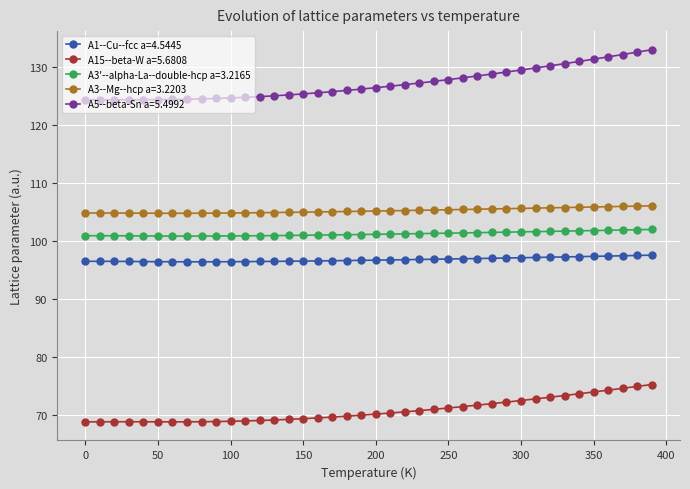

What is the value of the A15--beta-W a=5.6808 point at the 21st from the left?

70.1